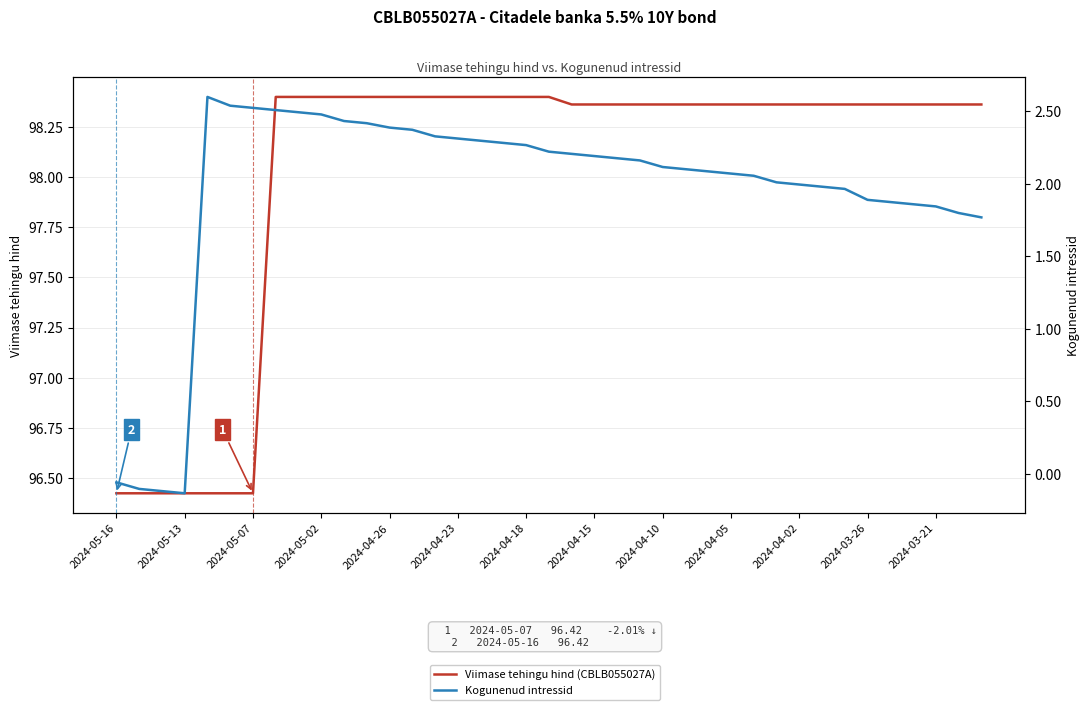

What is the label of the 1st point from the left?

2024-05-16